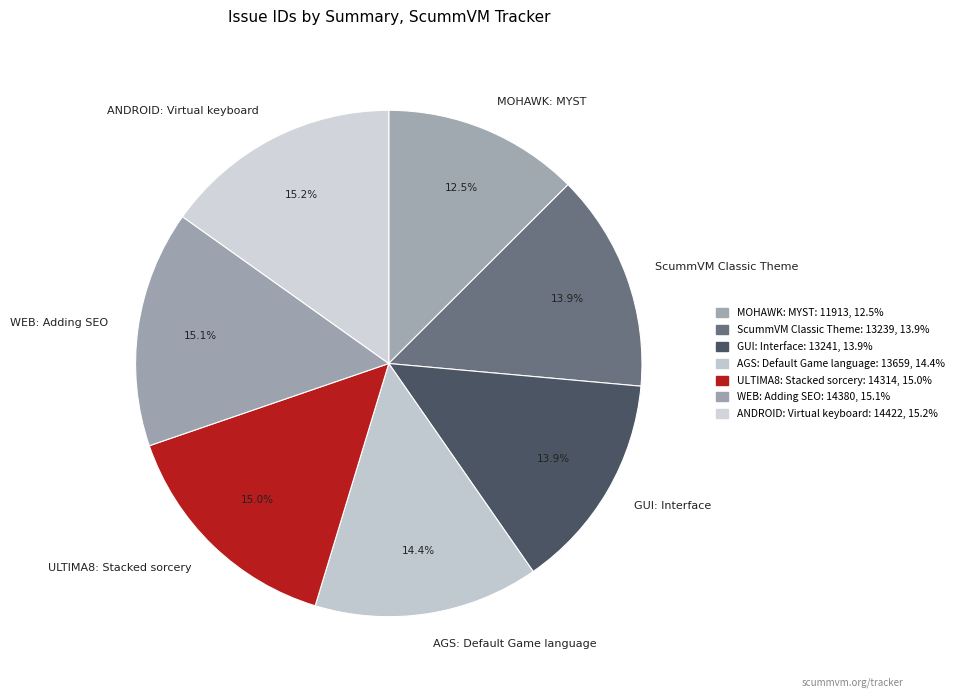

How many slices are in this pie chart?

7